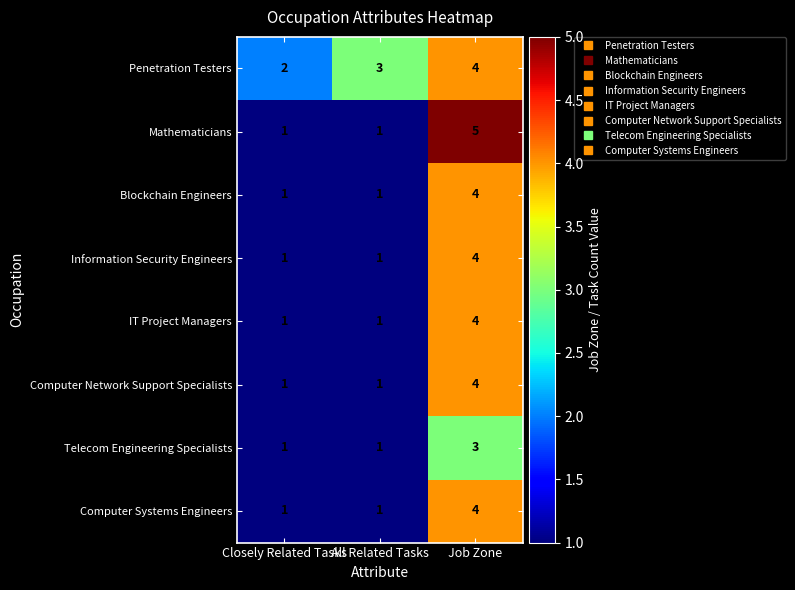

Count the Mathematicians values in the range 1 to 5.

3